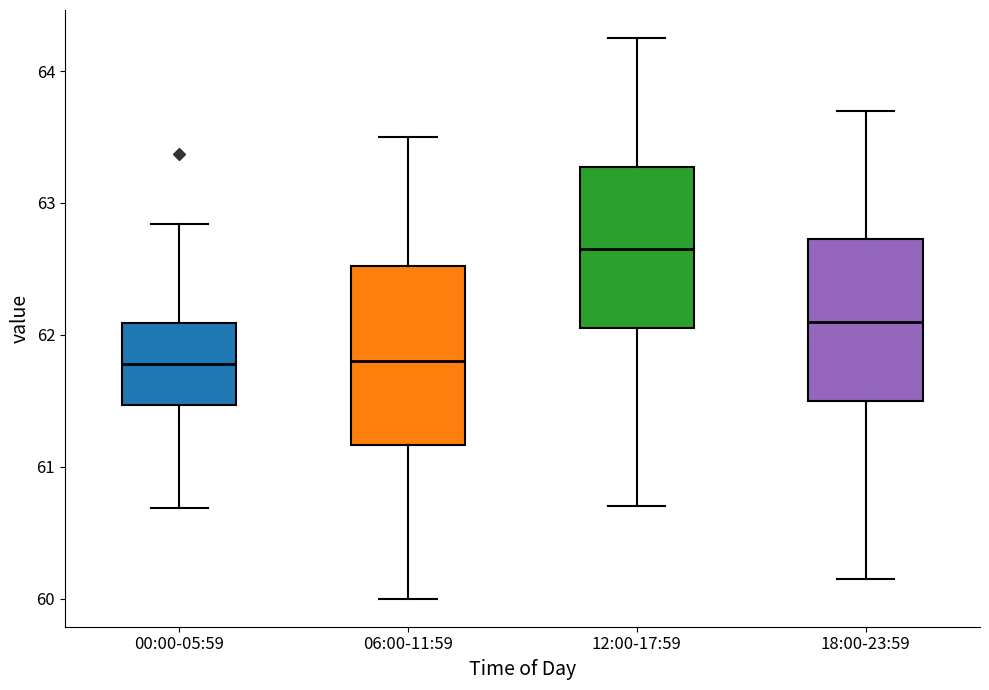

Which box has the highest median line?

12:00-17:59